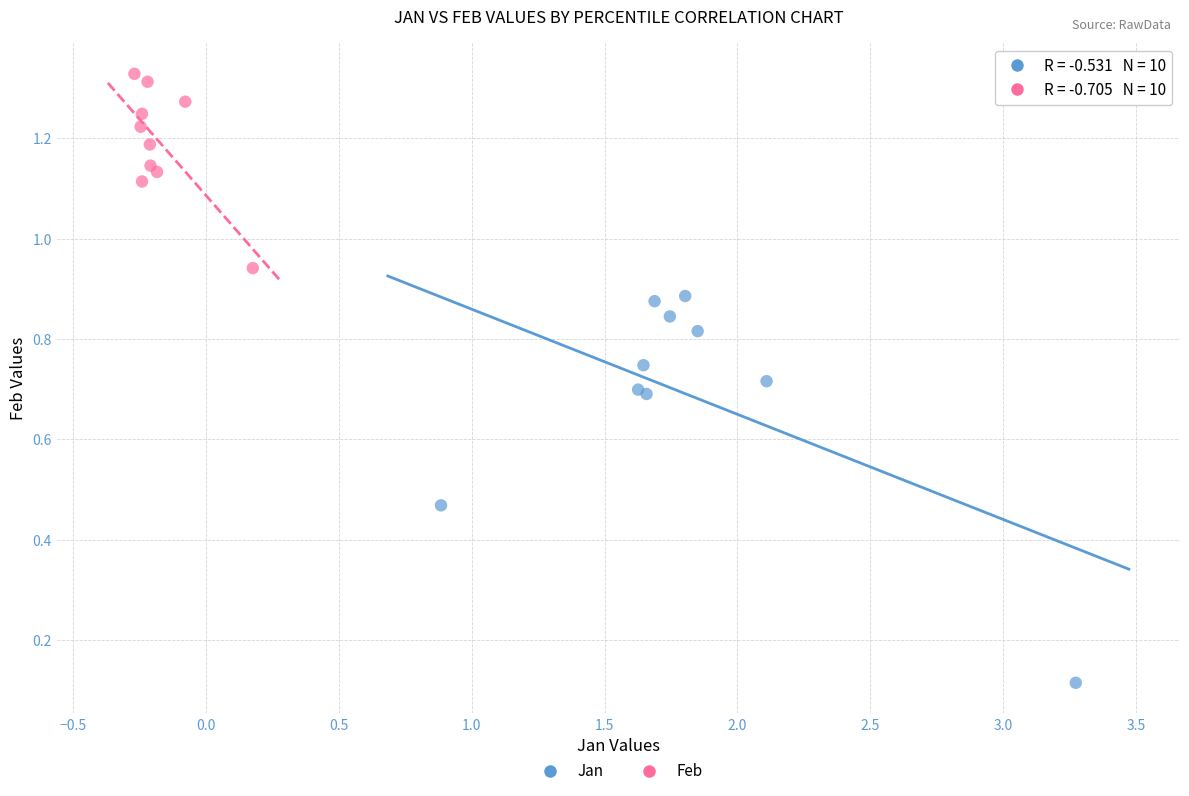

Which series contains the lowest Y value?

Jan